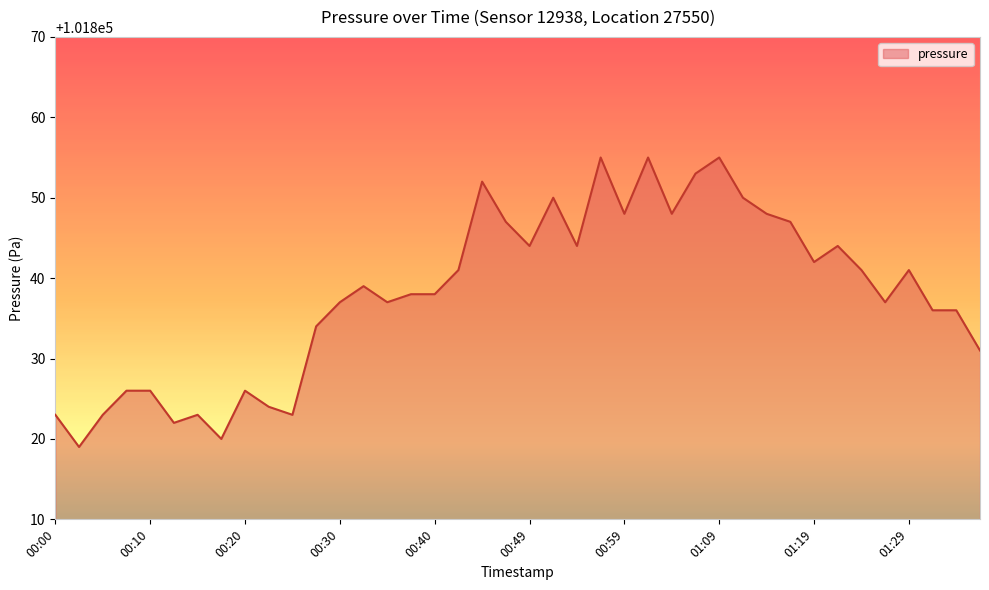

What is the difference between the maximum and minimum values?

36